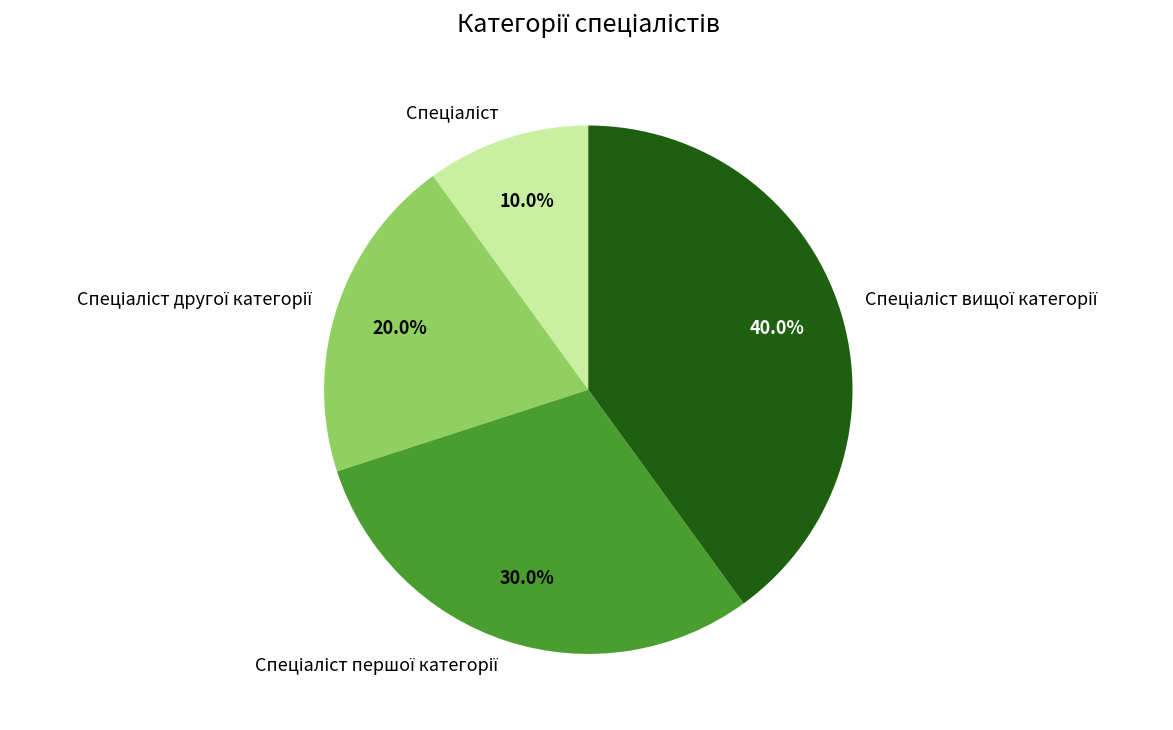

Does any single category account for the majority?

No